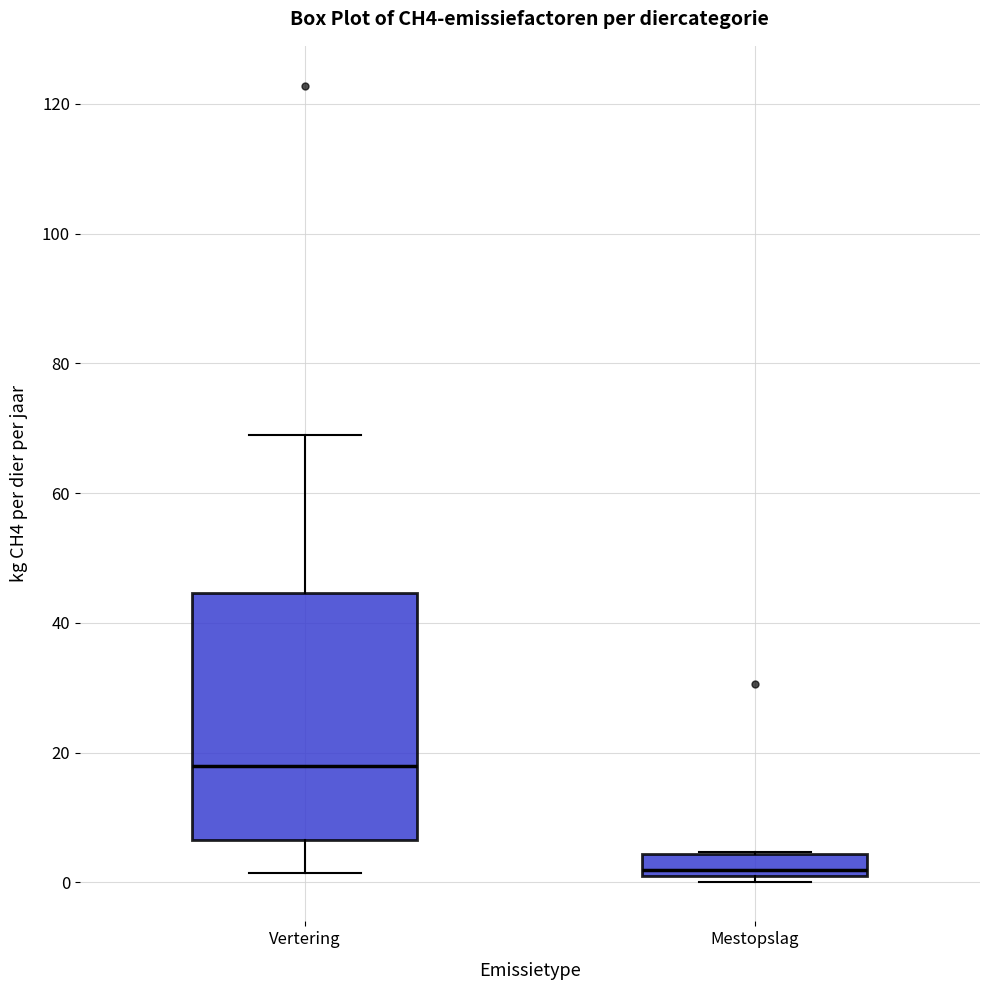

Reading left to right, transcribe this box plot: for each box, give where its median line is, the range the box spans, and where its two whiskers end, as read against the y-axis. The values are not printed on the chart, so give them approximately, as read against the axis.

Vertering: median 18, box 6 to 44, whiskers 2 to 68
Mestopslag: median 2, box 0 to 4, whiskers 0 (just below the box's lower edge) to 4